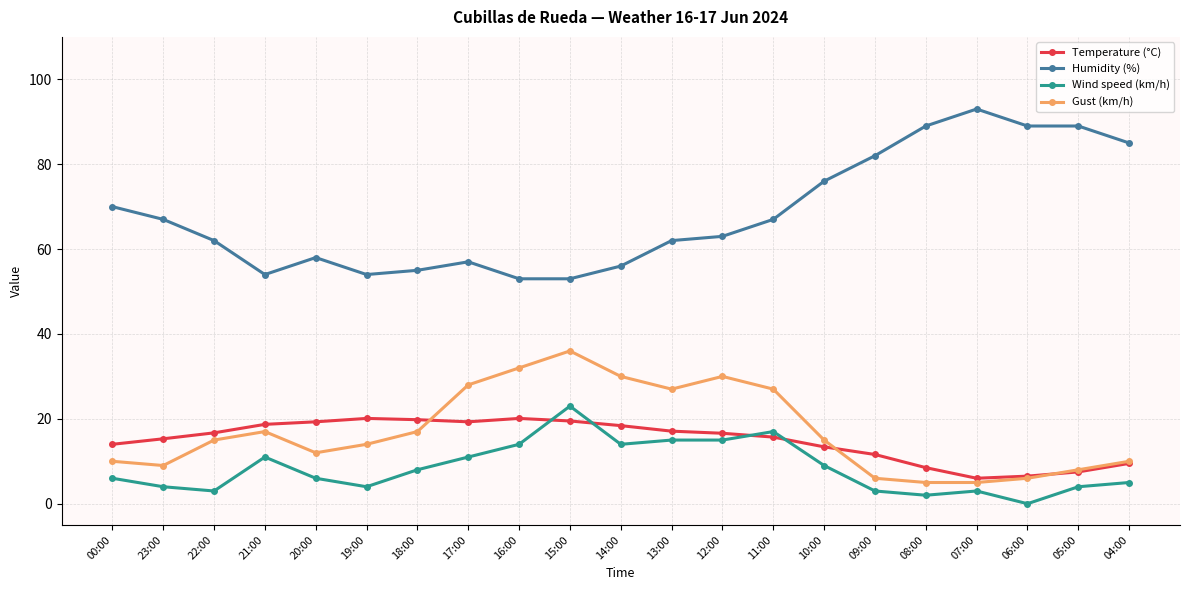

How many lines are shown in the chart?

4